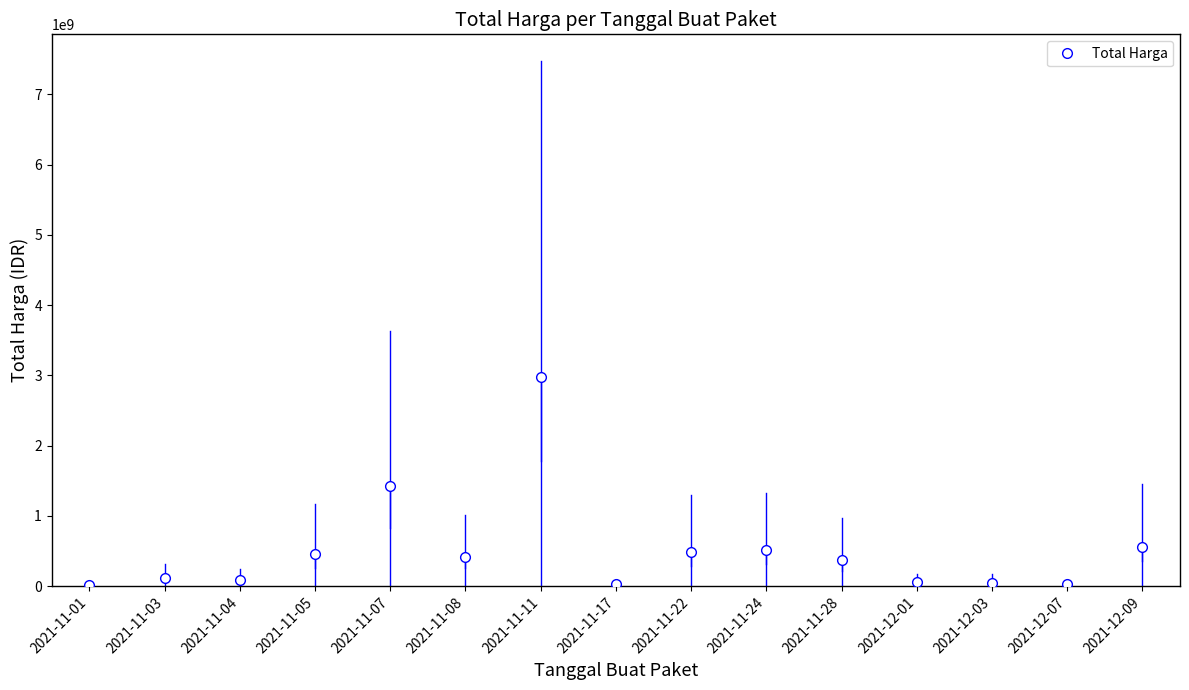

What is the greatest value displayed?

2978963240